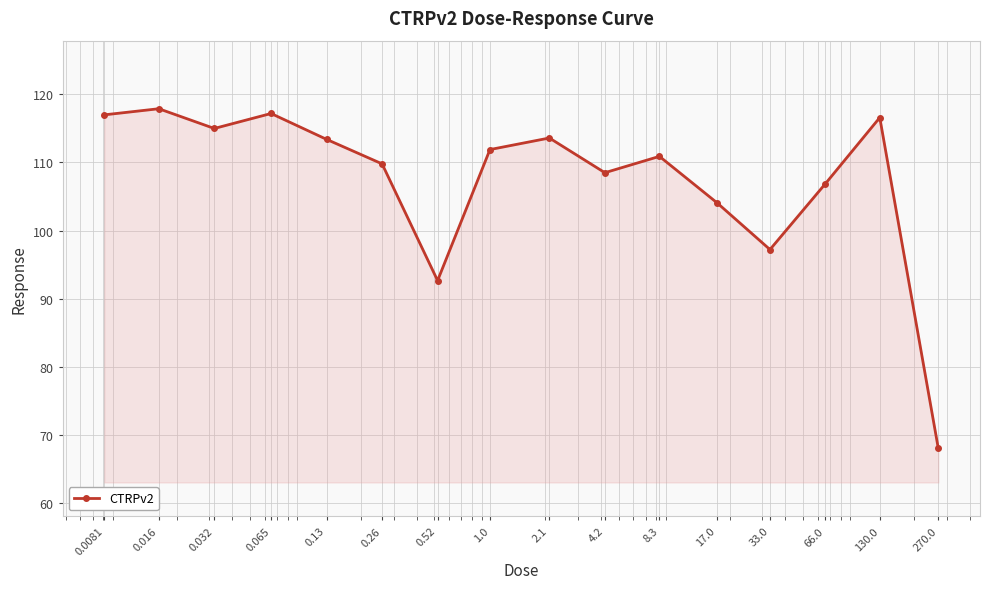

What is the greatest value displayed?

117.9